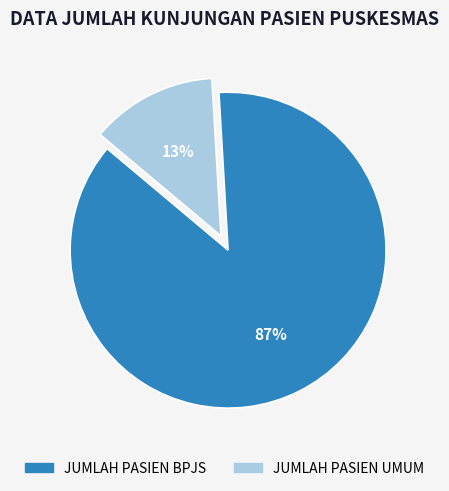

Does any single category account for the majority?

Yes